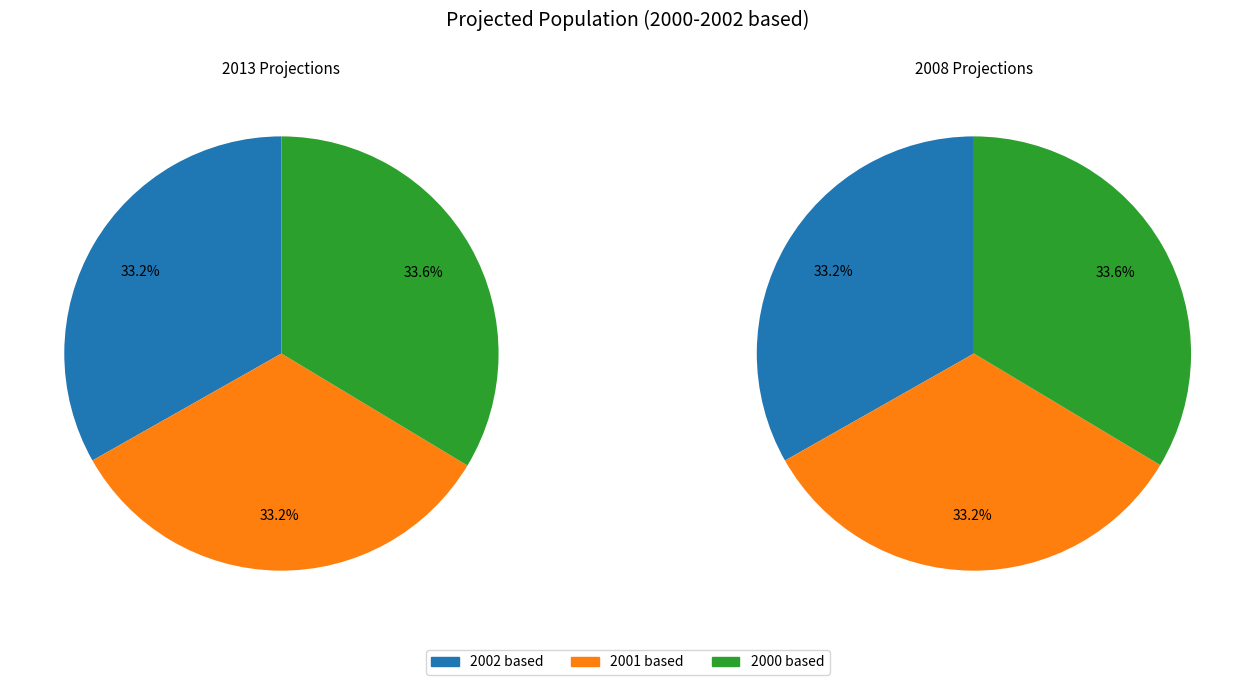

What percentage do 2002 based and 2001 based together represent?

66.4%